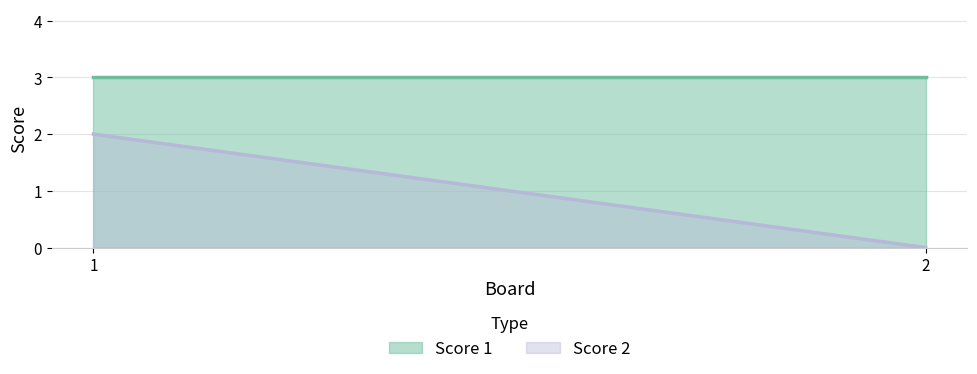

What is the value of the Score 1 point at the 2nd from the left?

3